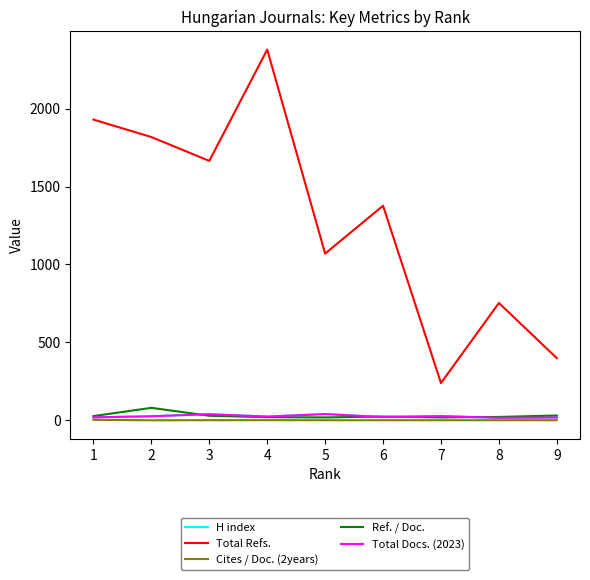

What is the average value of the Ref. / Doc. series?

29.9